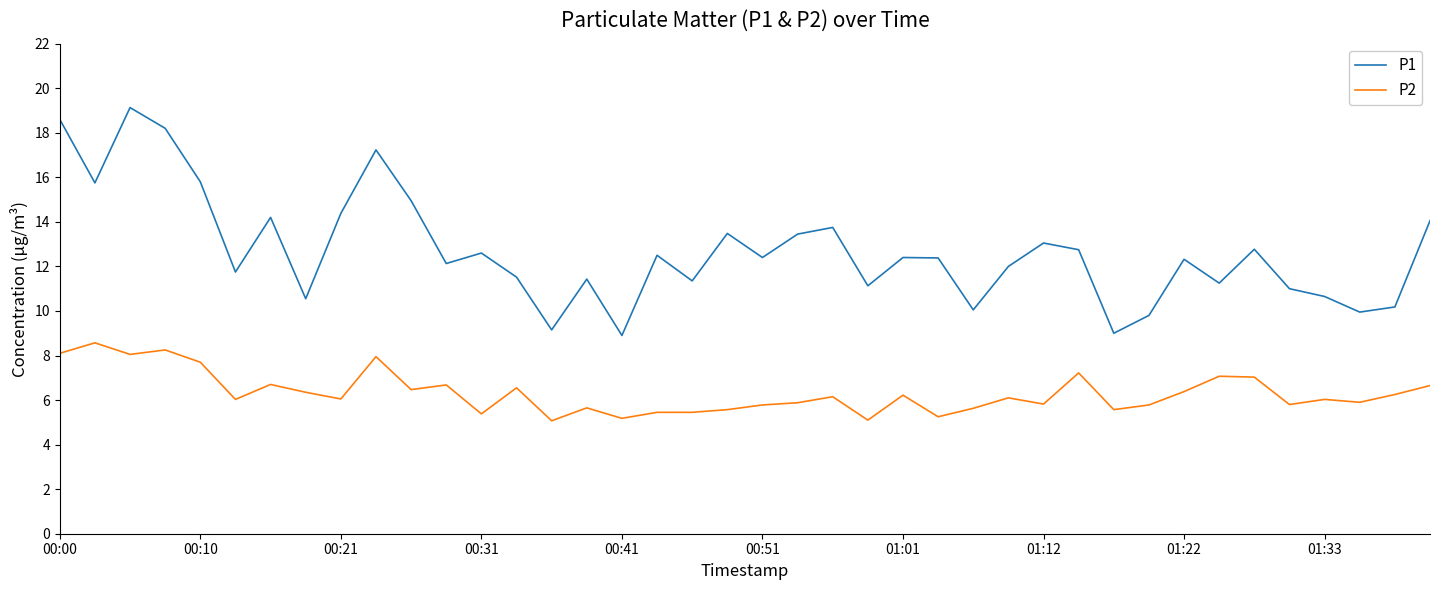

True or false: P1 and P2 cross at least once.

False